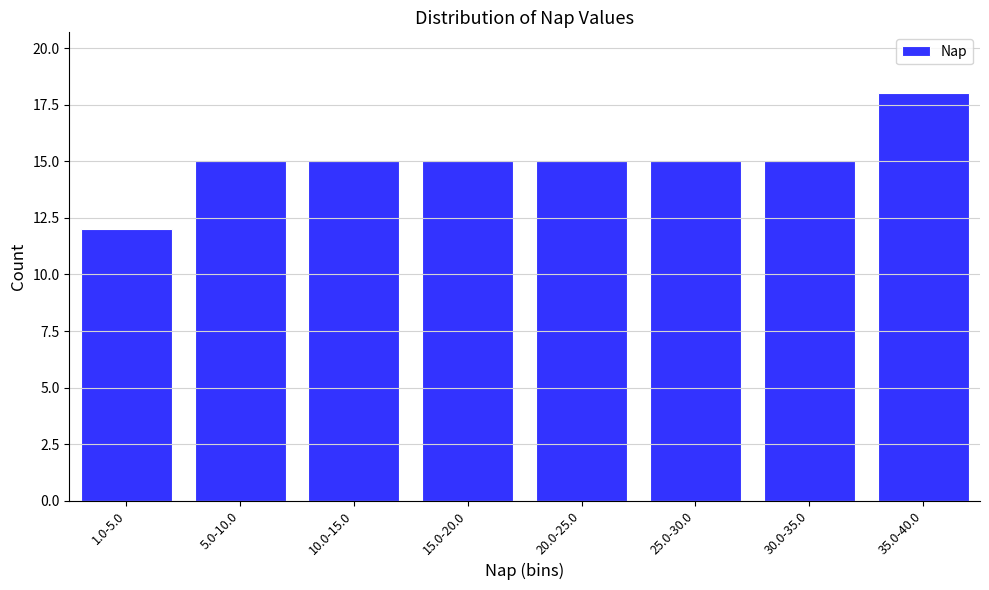

Reading left to right, list all the values displayed in this chart.

12	15	15	15	15	15	15	18